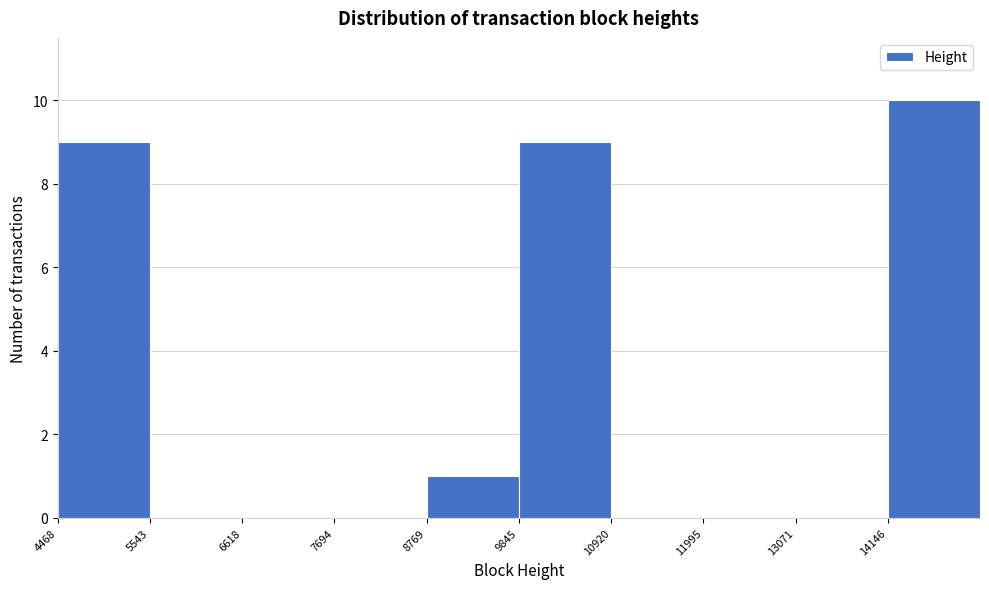

Reading left to right, list every bar in this chart as the range it spans on the x-axis followed by its height. Neither the bar edges nor the heights are printed on the chart, so give them approximately, as read against the axes.

4400 to 5600: 9
5600 to 6600: 0
6600 to 7600: 0
7600 to 8800: 0
8800 to 9800: 1
9800 to 11000: 9
11000 to 12000: 0
12000 to 13000: 0
13000 to 14200: 0
14200 to 15200: 10